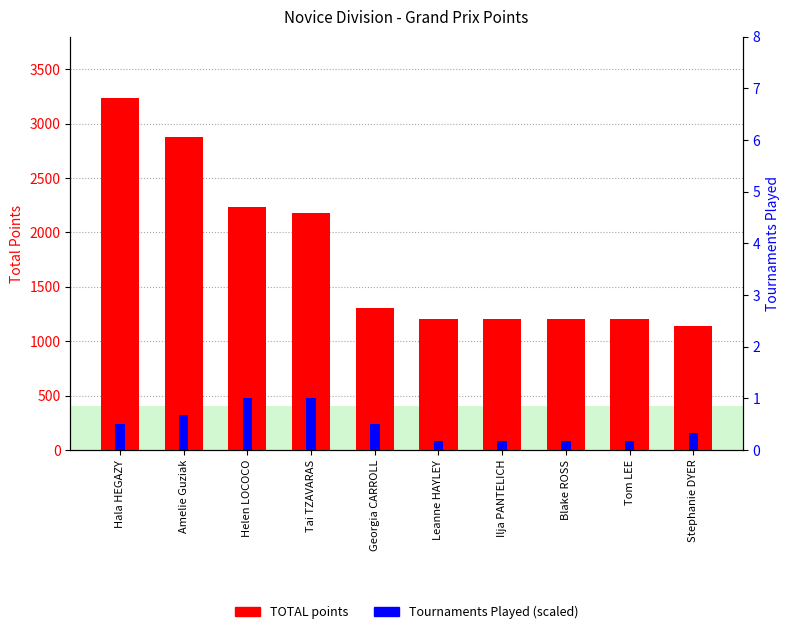

What is the sum of all Tournaments Played (scaled) values?

2240